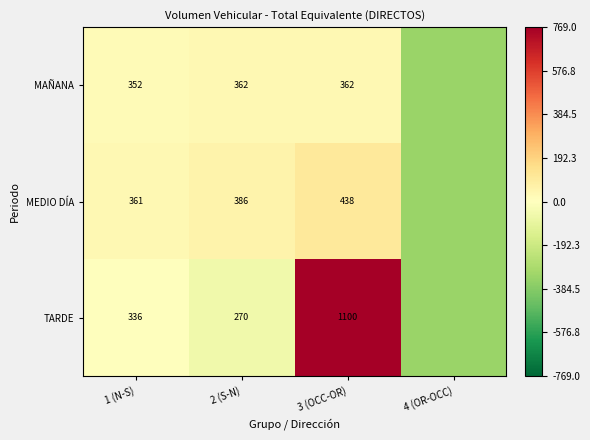

True or false: MAÑANA has a value of 12.3 at 1 (N-S).

False